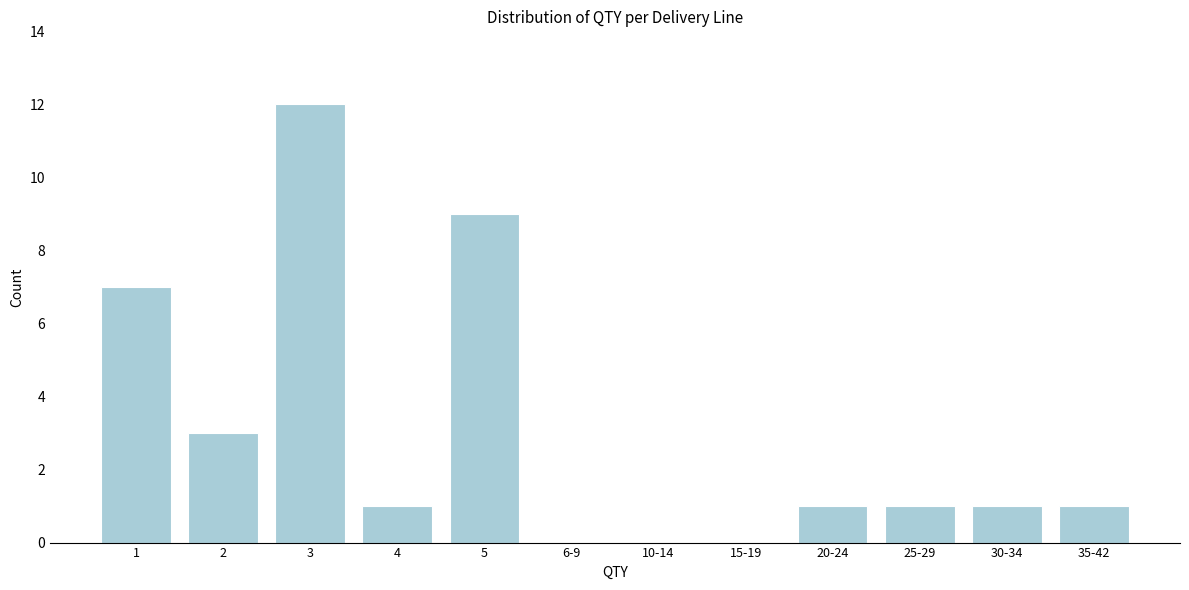

Reading right to left, list all the values displayed in this chart.

35-42=1	30-34=1	25-29=1	20-24=1	15-19=0	10-14=0	6-9=0	5=9	4=1	3=12	2=3	1=7